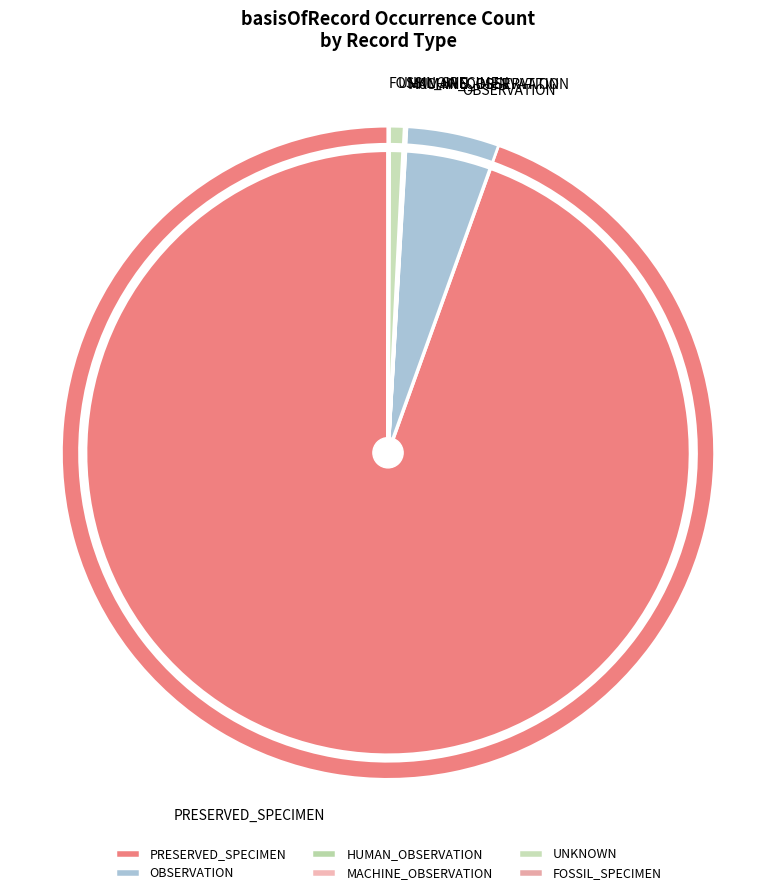

True or false: FOSSIL_SPECIMEN accounts for 1% of the total.

False